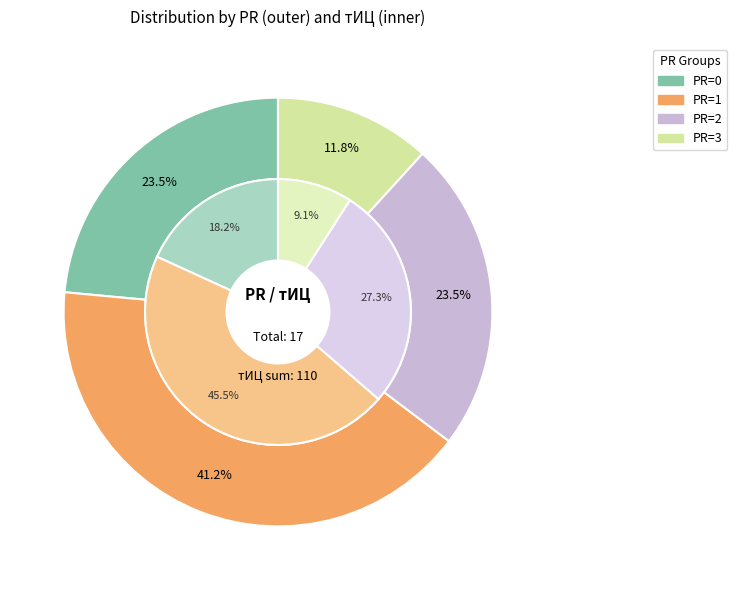

Between 1 and 1, which is larger?

1